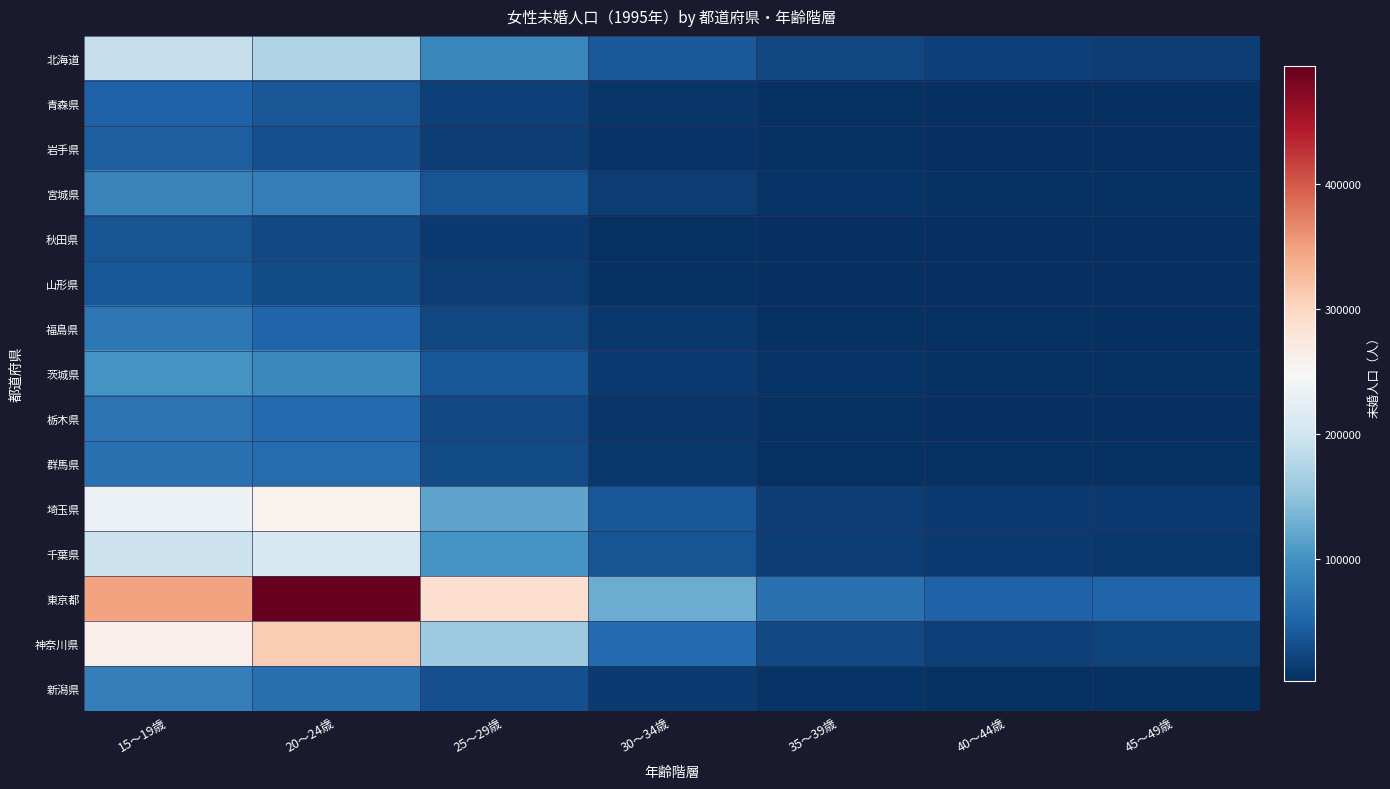

Which series has the widest spread of values?

東京都